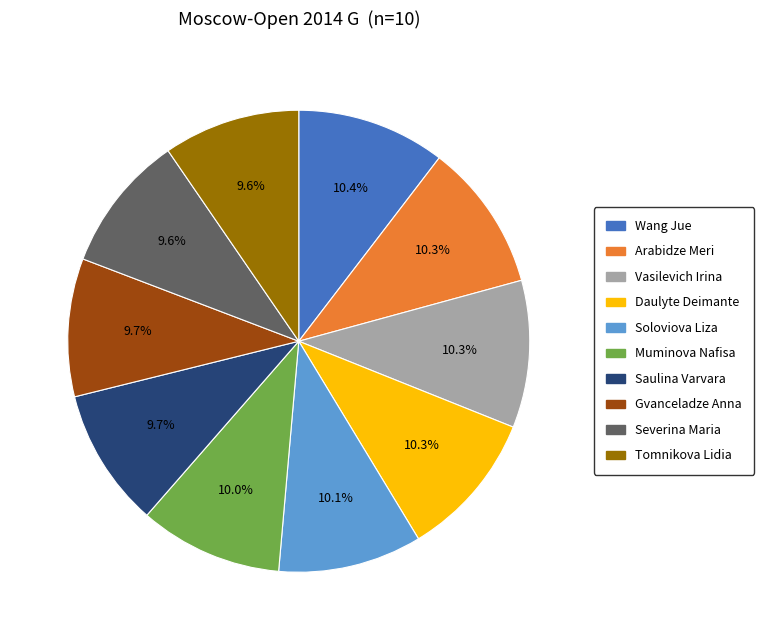

To the nearest percent, what percentage of the pie is Vasilevich Irina?

10%